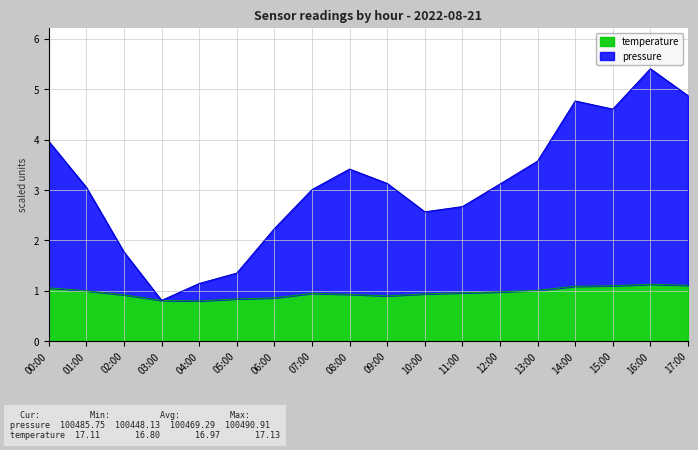

Is it true that pressure equals 2.7 at 11:00?

True